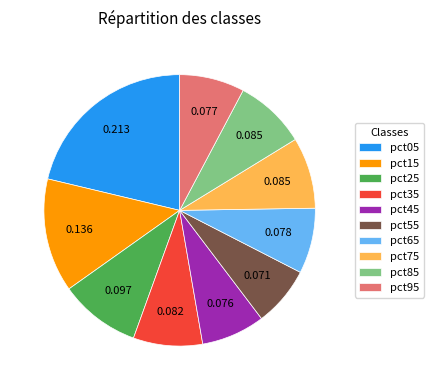

True or false: pct45 accounts for 17% of the total.

False